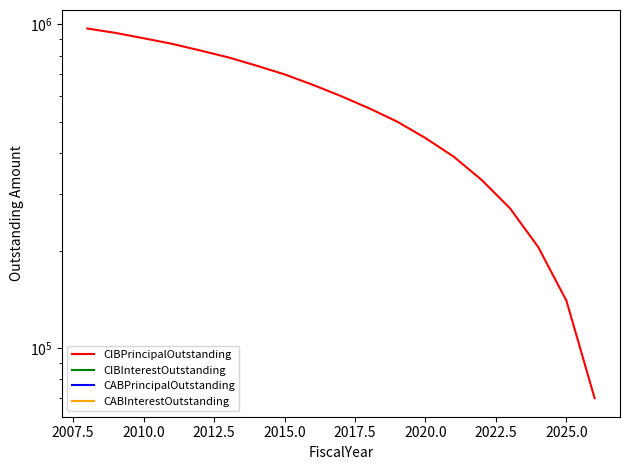

How many series are shown in this chart?

4